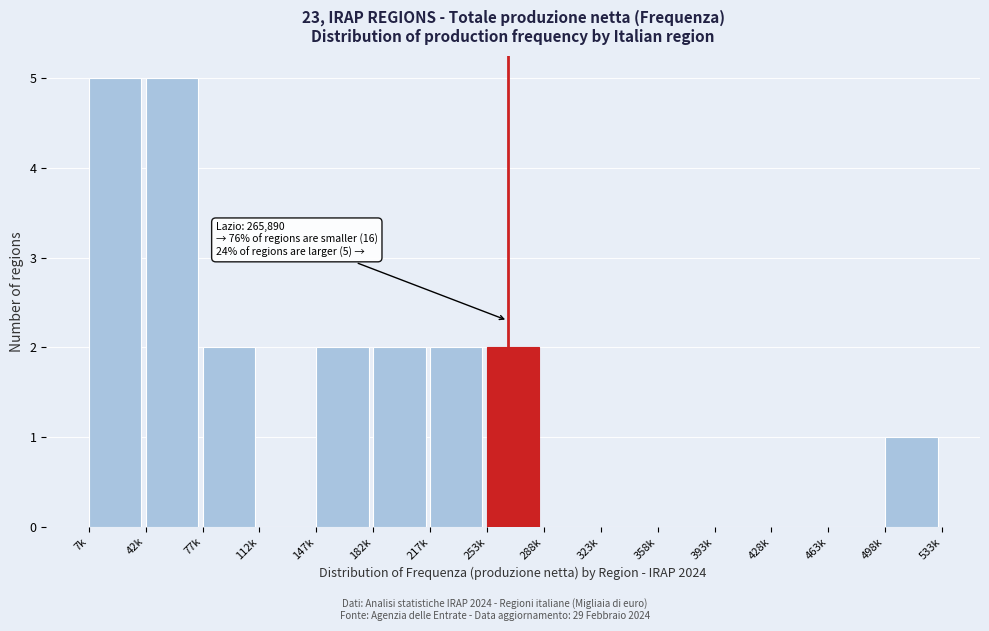

Reading left to right, transcribe all the data shown in this chart.

7k=5	42k=5	77k=2	112k=0	147k=2	182k=2	217k=2	253k=2	288k=0	323k=0	358k=0	393k=0	428k=0	463k=0	498k=1